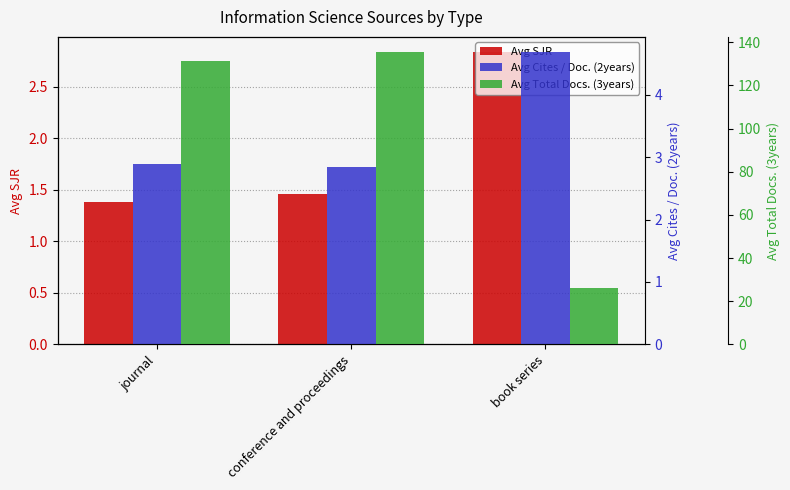

What is the minimum value for Avg Cites / Doc. (2years)?

2.8